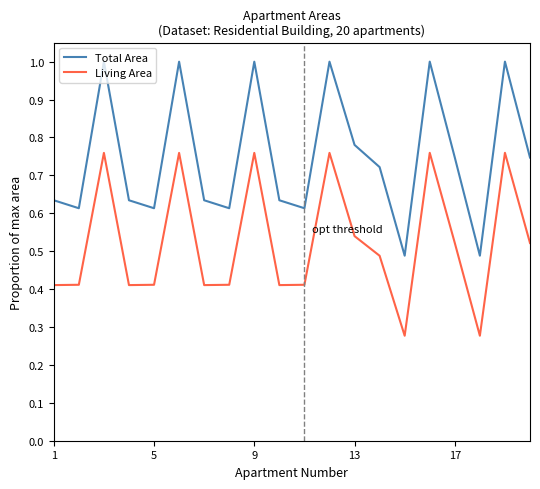

Which series has the largest range (max minus min)?

Total Area